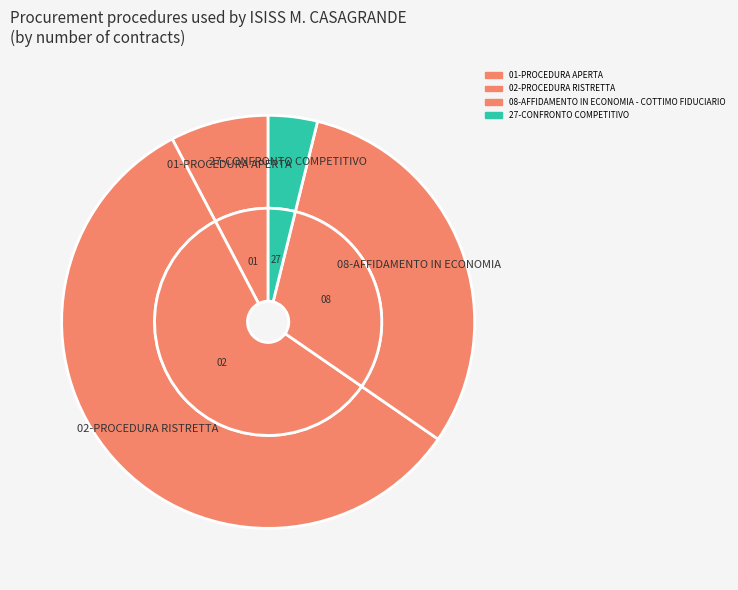

What percentage is NOT represented by 01-PROCEDURA APERTA?

92.3%